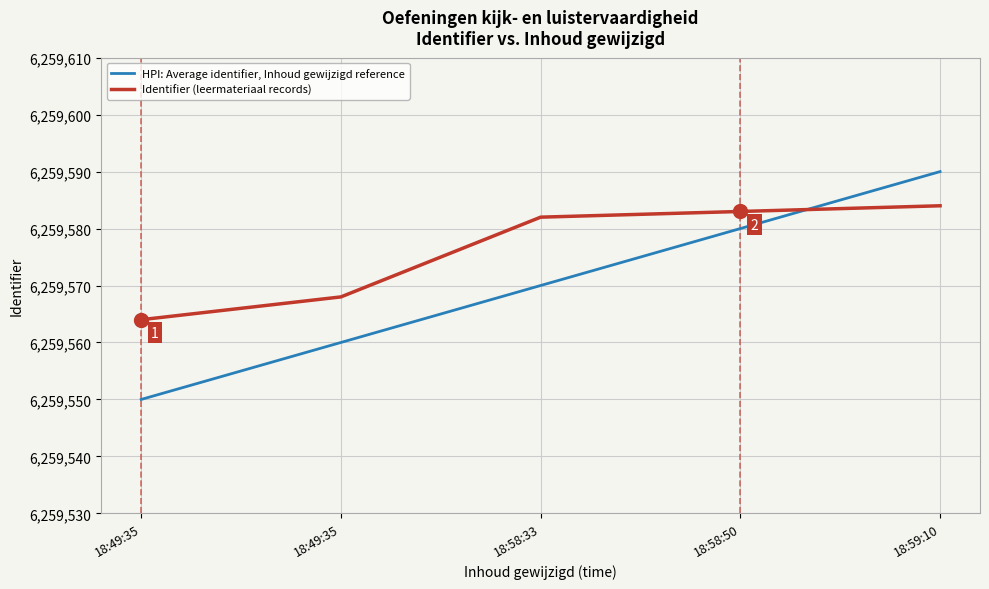

List the labels in order of HPI: Average identifier, Inhoud gewijzigd reference value, largest first.

18:59:10, 18:58:50, 18:58:33, 18:49:35, 18:49:35